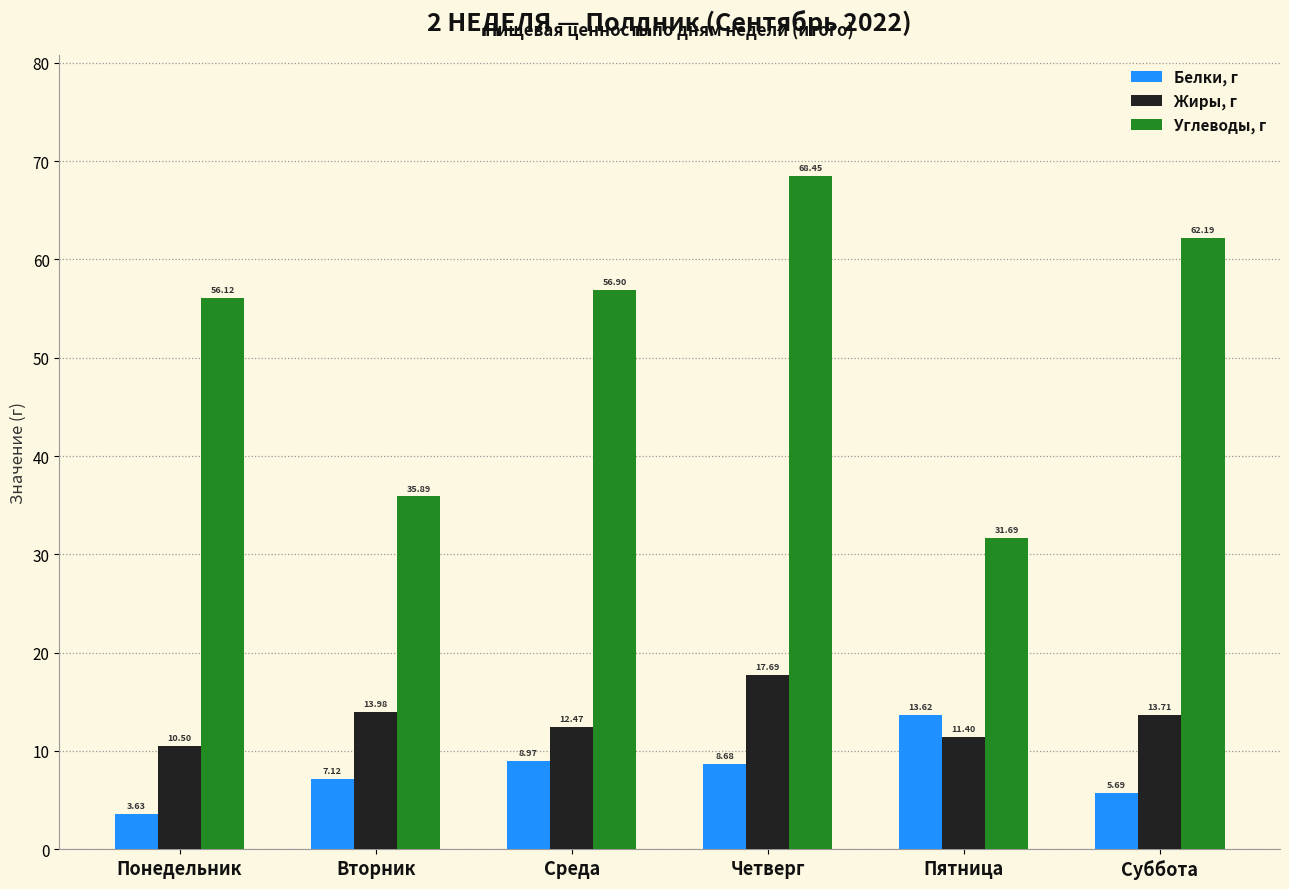

Count the number of data series in this chart.

3